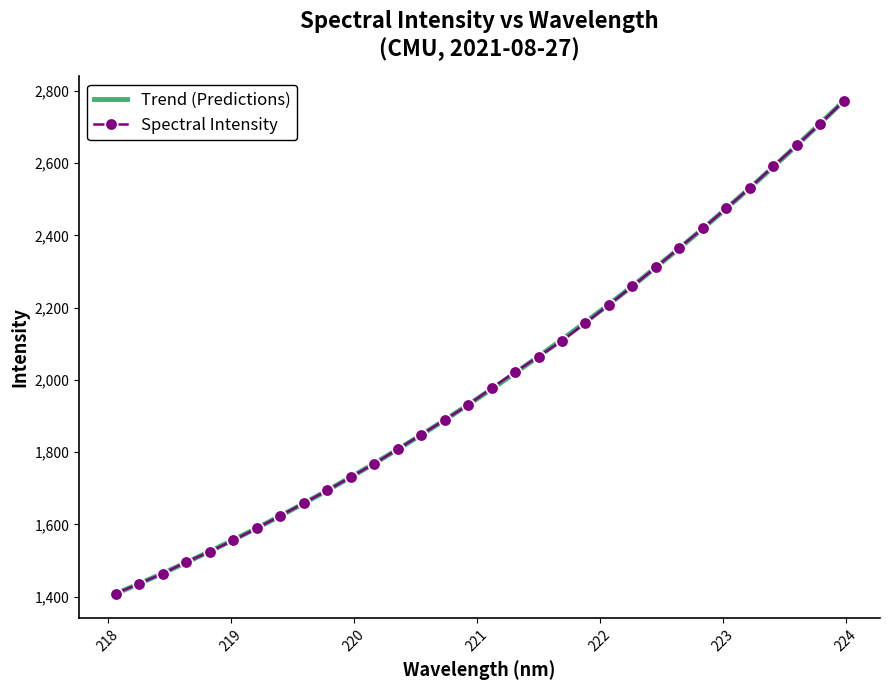

What is the value of the Spectral Intensity point at the 20th from the left?

2108.2